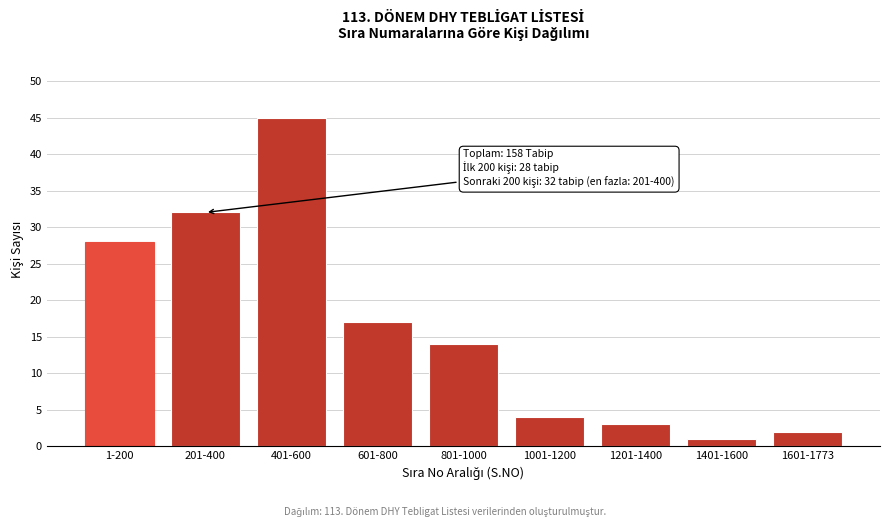

Reading left to right, transcribe all the data shown in this chart.

1-200=28	201-400=32	401-600=45	601-800=17	801-1000=14	1001-1200=4	1201-1400=3	1401-1600=1	1601-1773=2